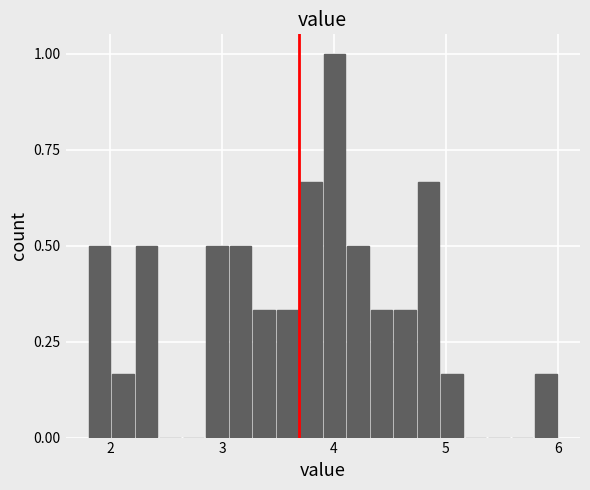

Read against the x-axis, roughly where is the centre of the tallest bar?

4.0